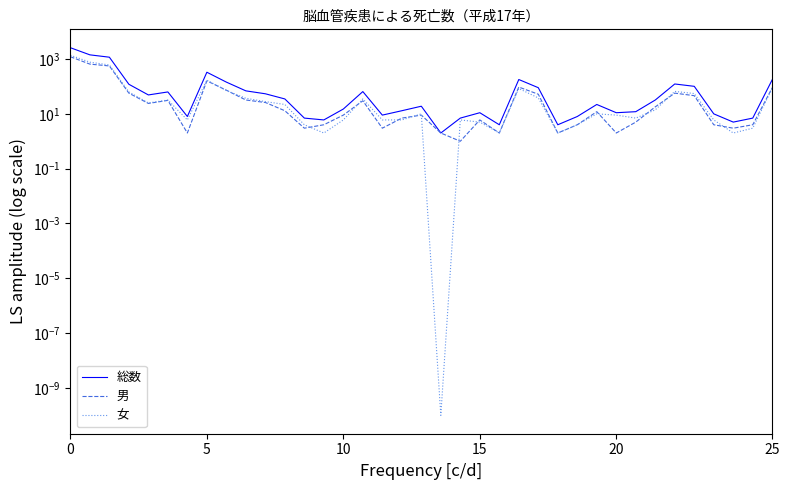

Is it true that 女 equals 41.2 at 10?

False